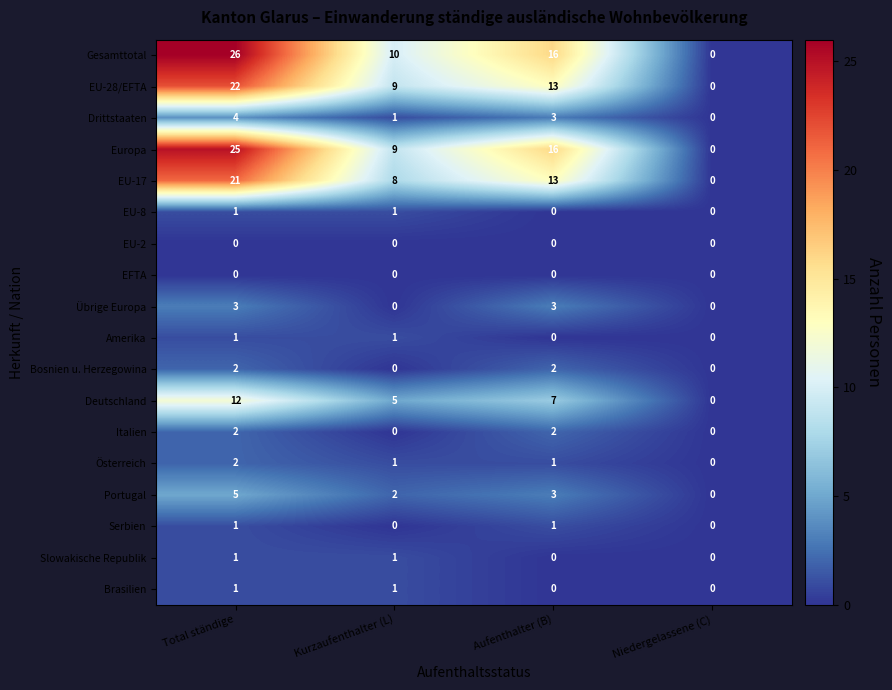

How many positive values does the Europa series have?

3